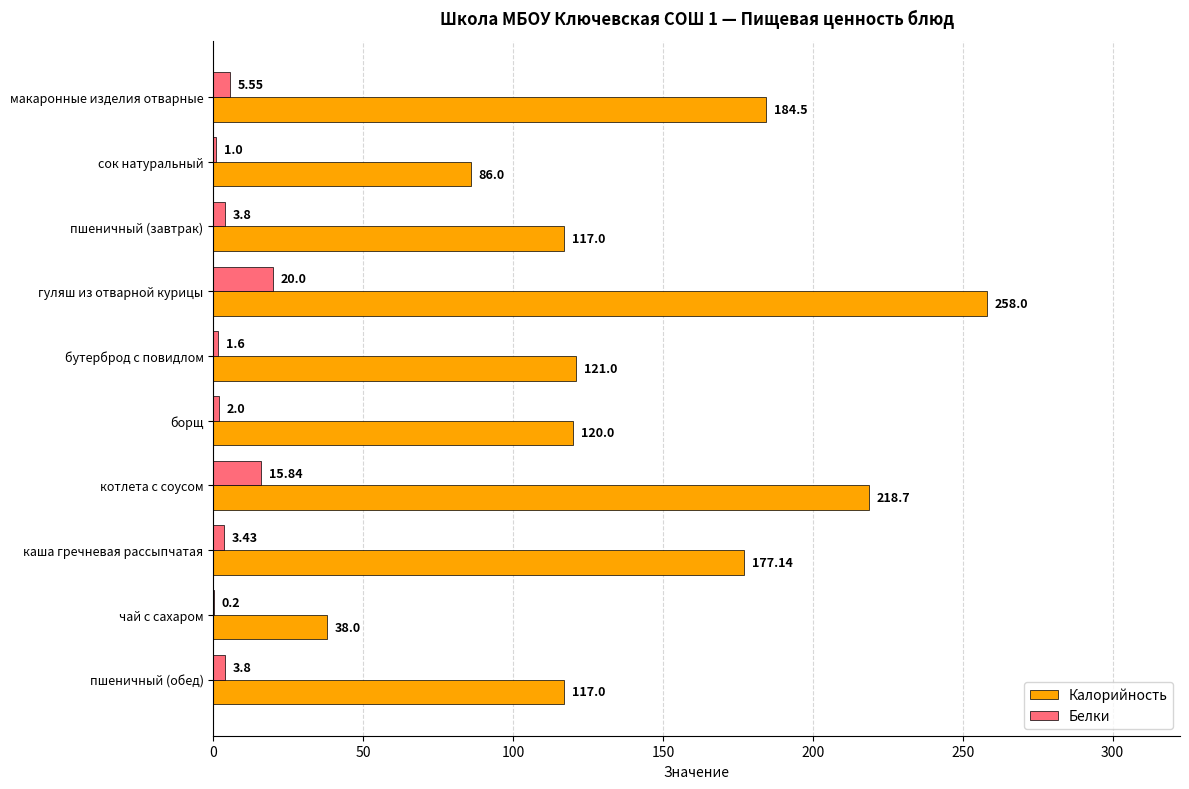

At which category is the sum across all series the highest?

гуляш из отварной курицы